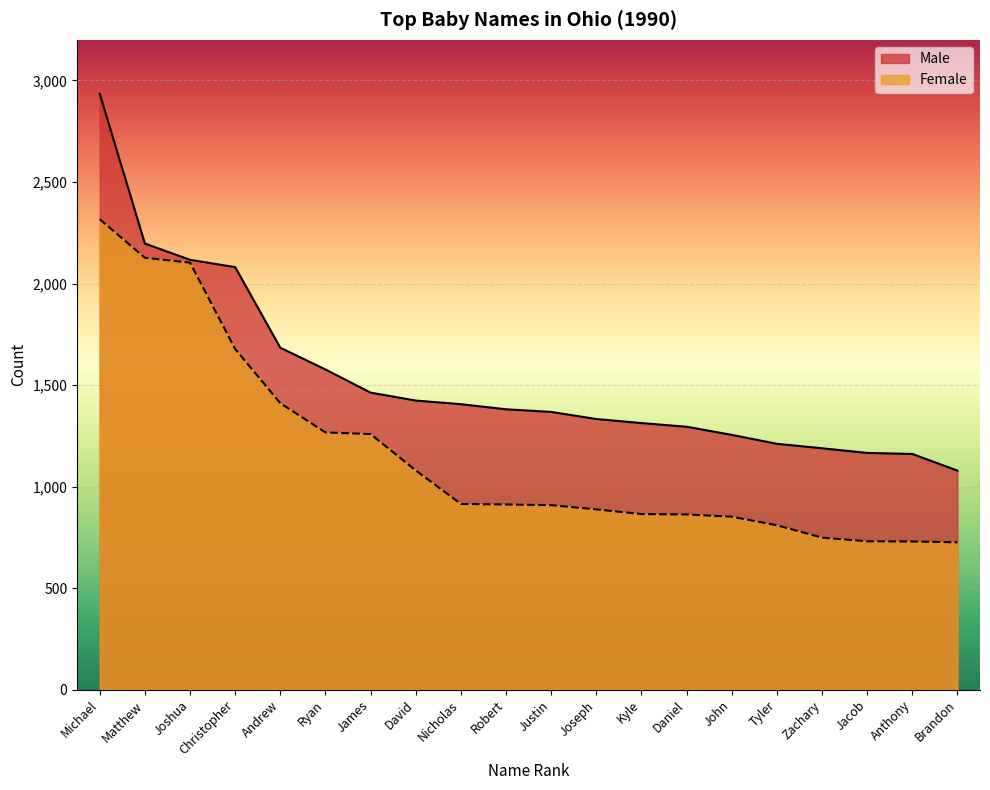

True or false: Female and Male cross at least once.

False